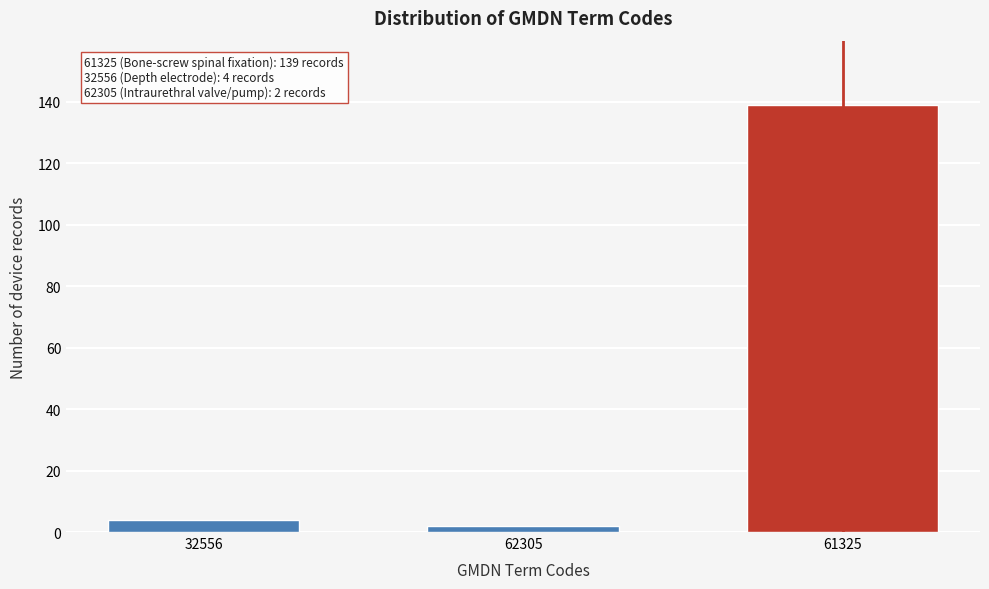

Reading left to right, transcribe all the data shown in this chart.

32556=4	62305=2	61325=139